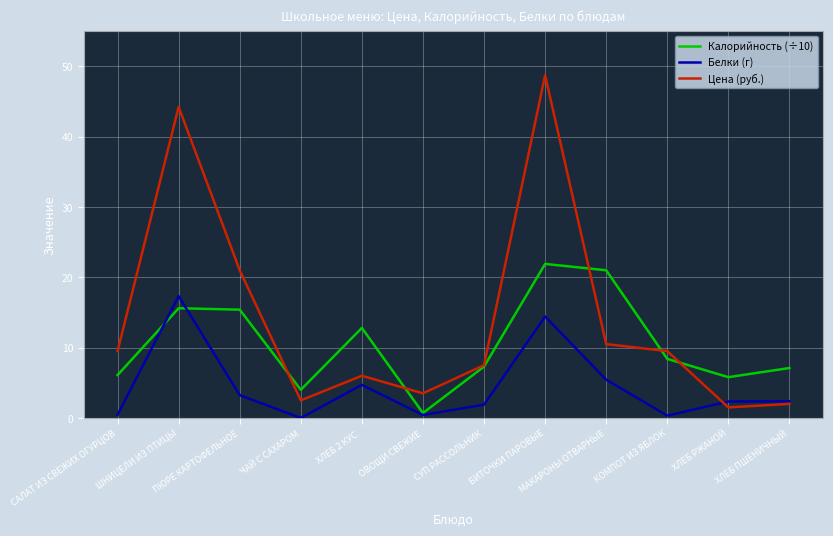

What position from the left is ПЮРЕ КАРТОФЕЛЬНОЕ?

3